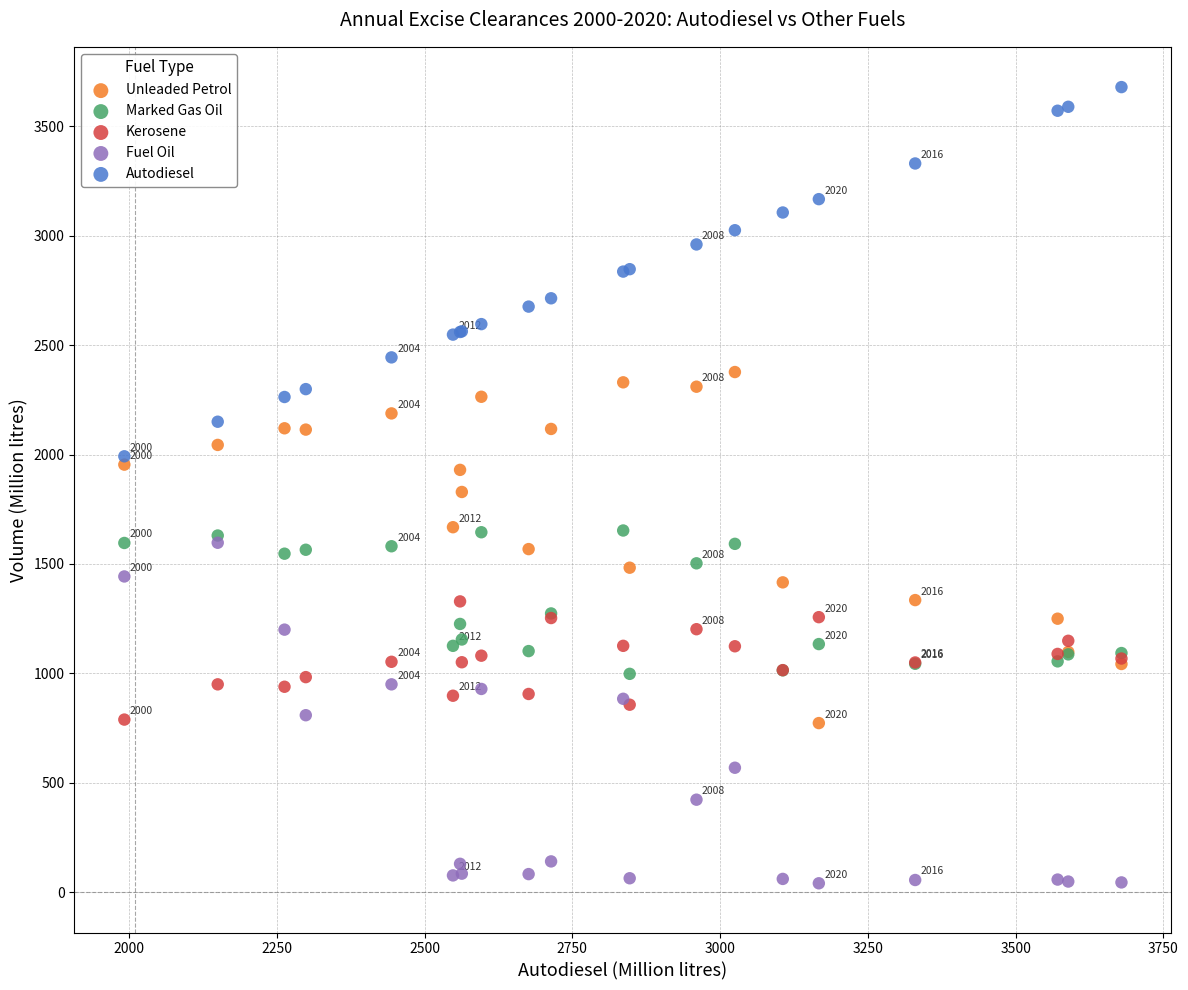

What are all the series names shown in the legend?

Unleaded Petrol, Marked Gas Oil, Kerosene, Fuel Oil, Autodiesel